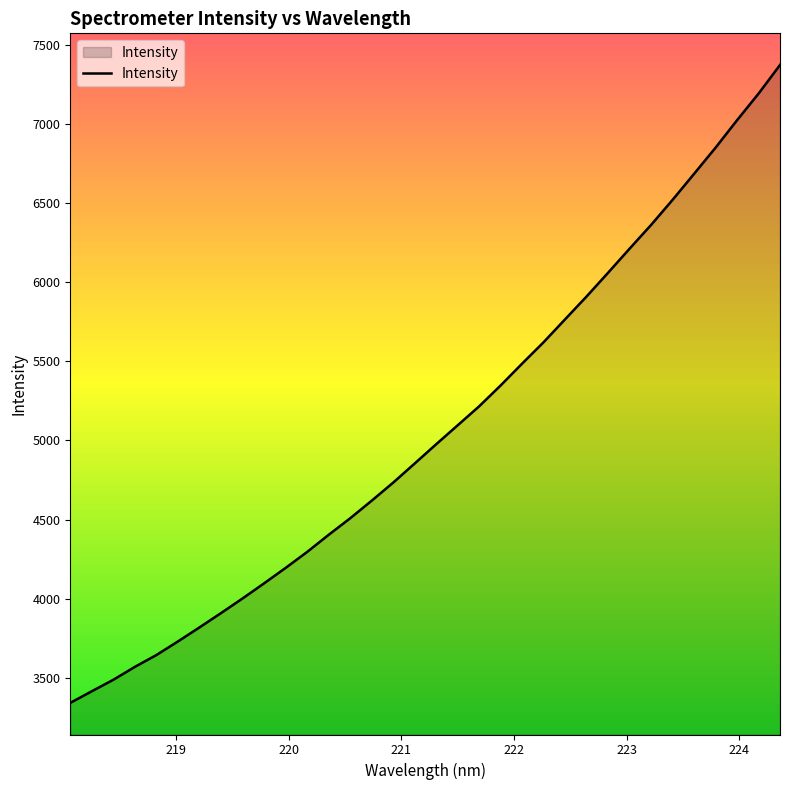

What is the sum of all values?

172326.2